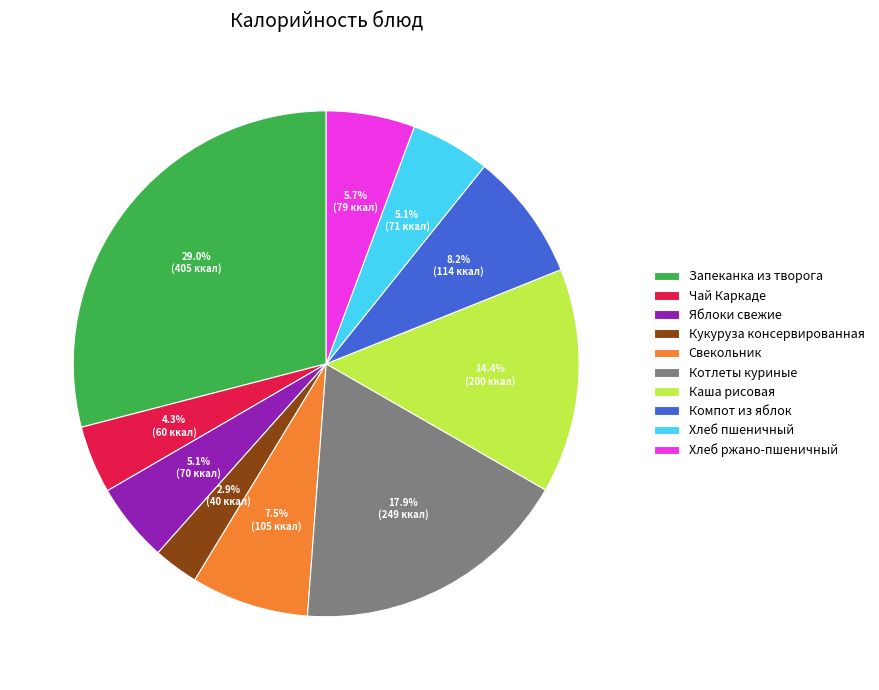

True or false: Яблоки свежие accounts for 5% of the total.

True